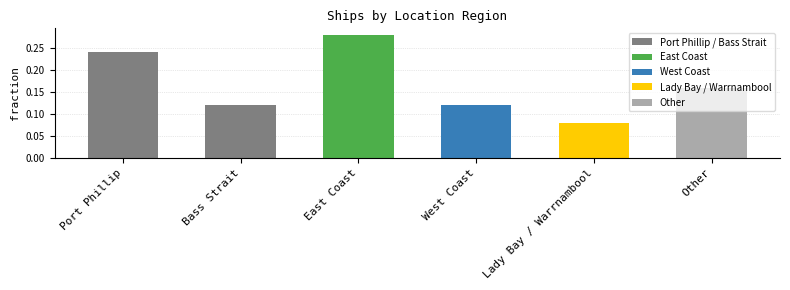

At which category does the chart reach its peak across all series?

East Coast